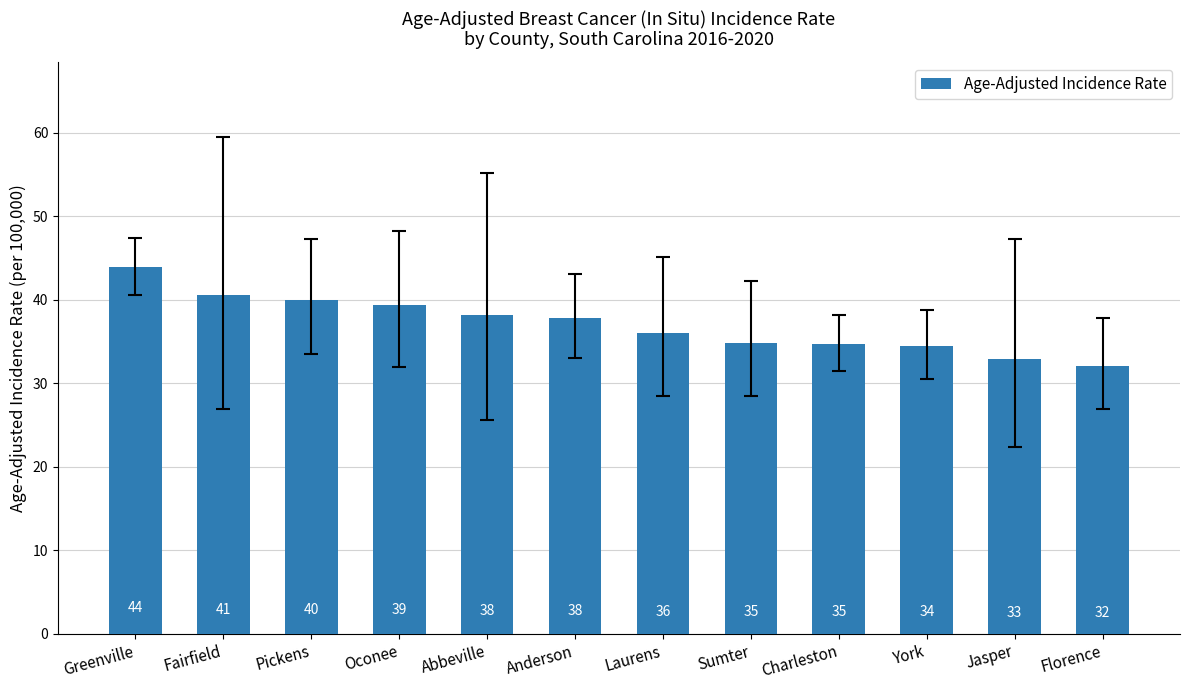

Does the chart contain any negative values?

No